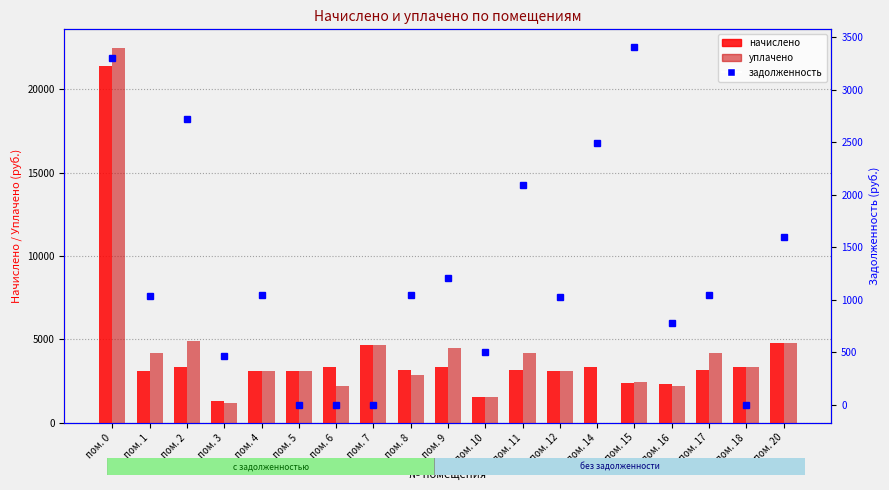

True or false: задолженность has a value of 4923.8 at пом. 0.

False